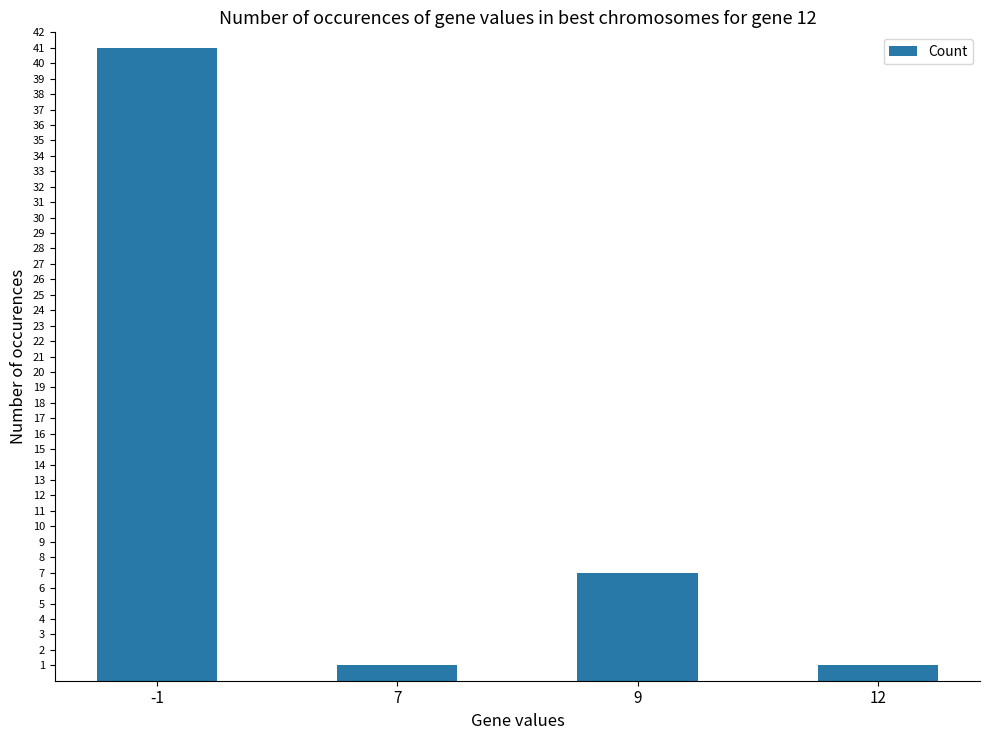

What is the sum of all values?

50